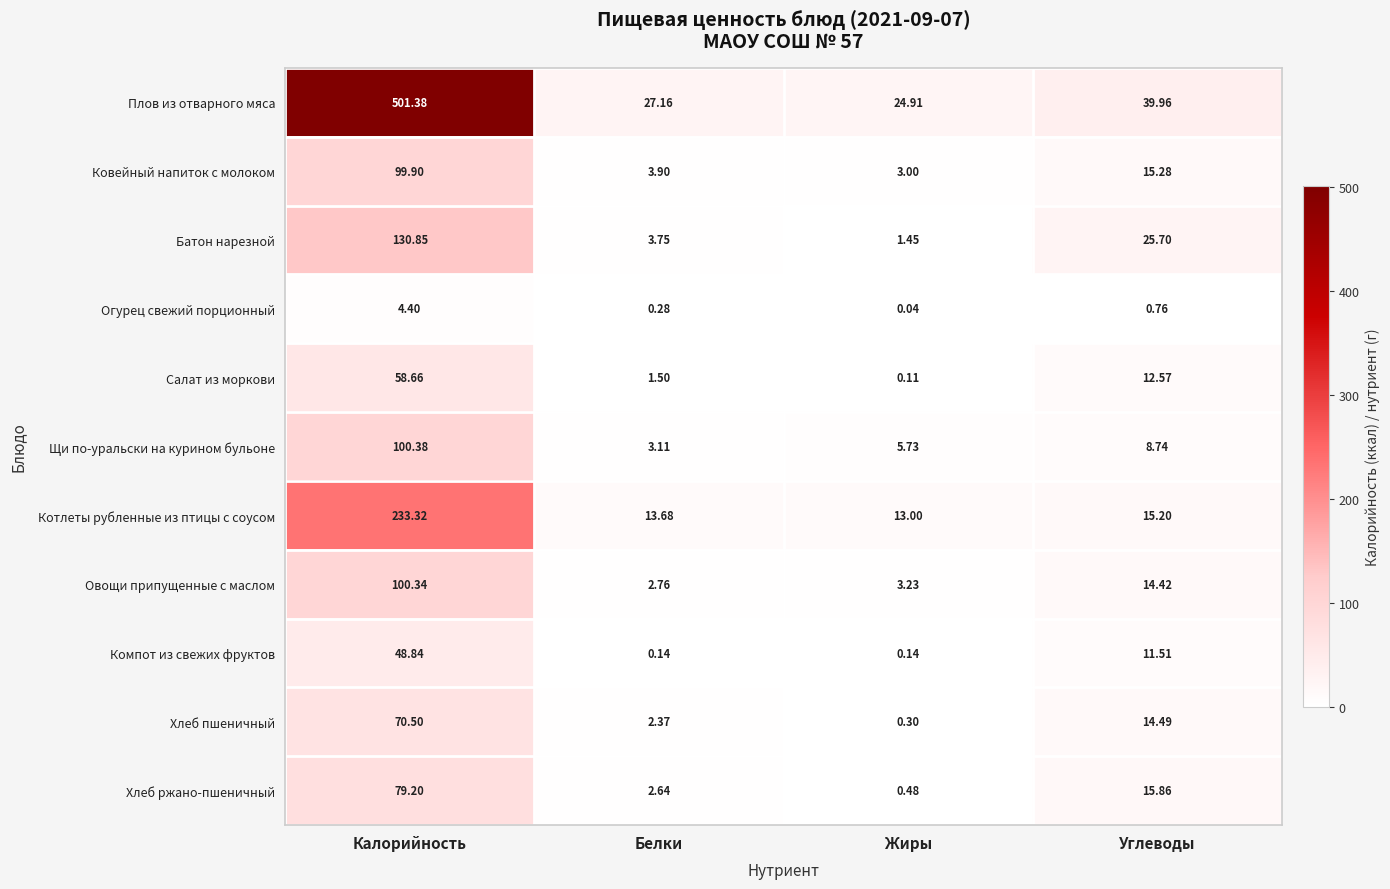

Which category has the highest value in the Котлеты рубленные из птицы с соусом series?

Калорийность